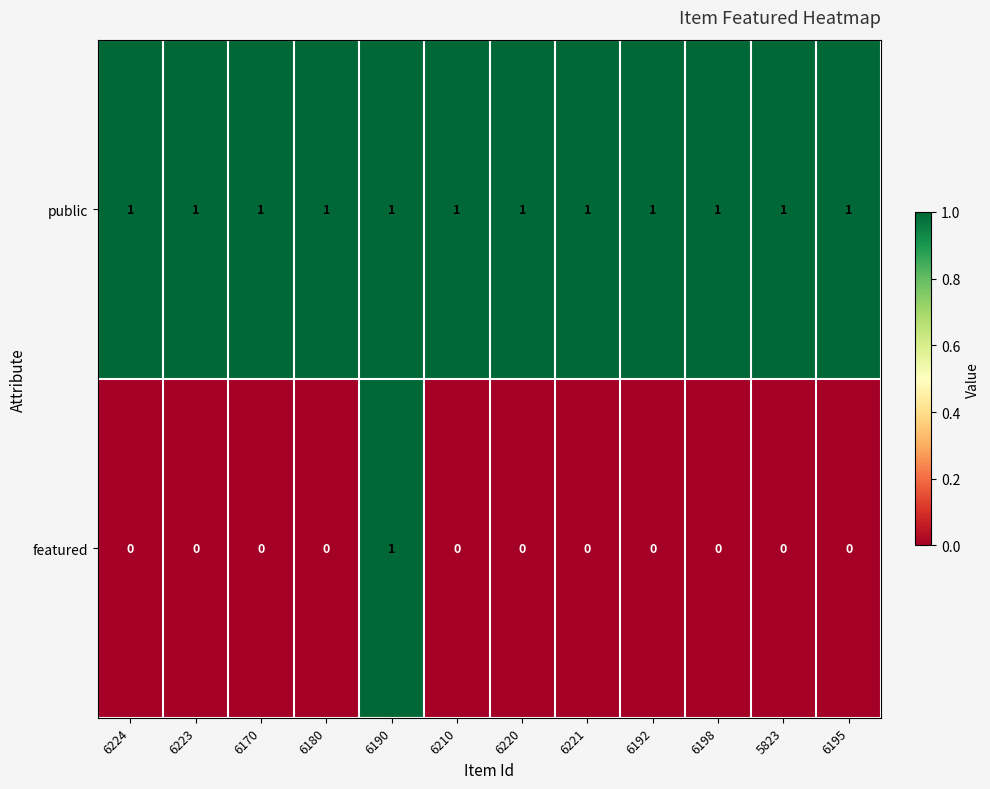

The value of public at 6170 is 2. True or false?

False